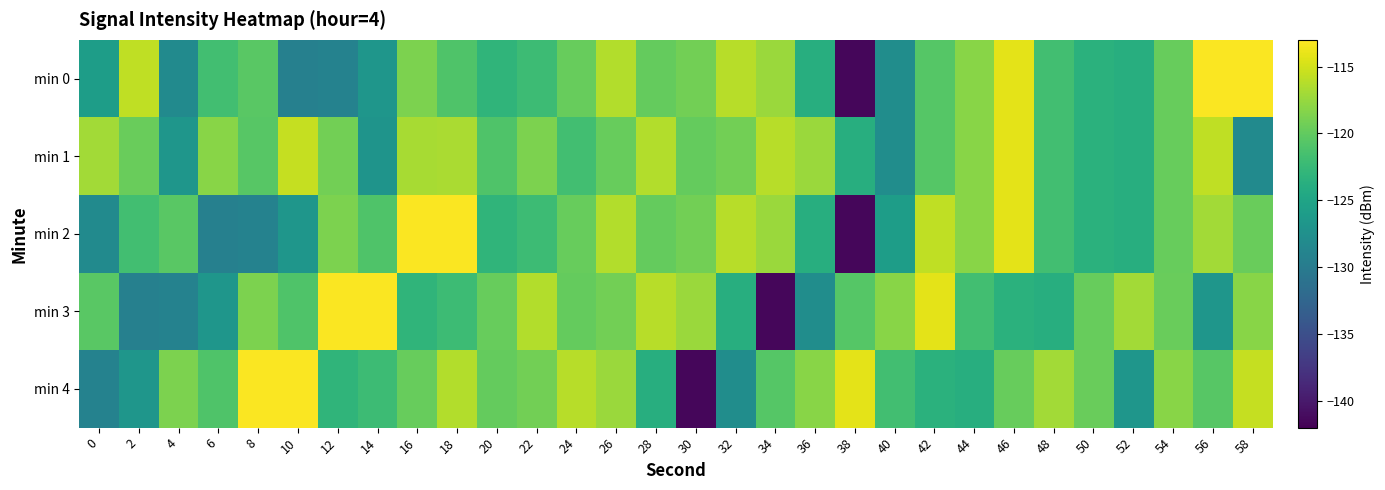

What is the total value across all series at 6?

-617.0